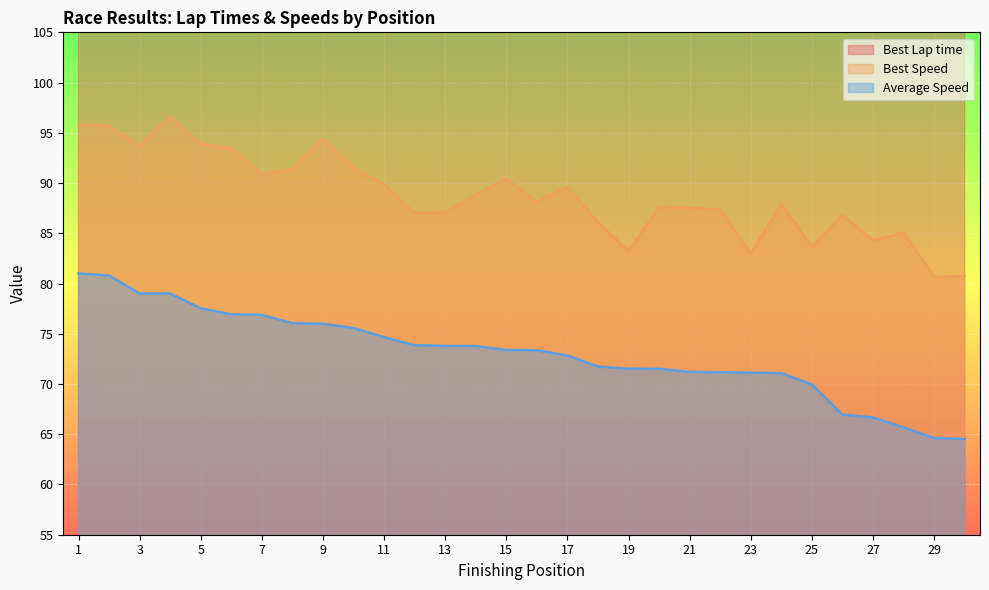

At which category is the sum across all series the highest?

1